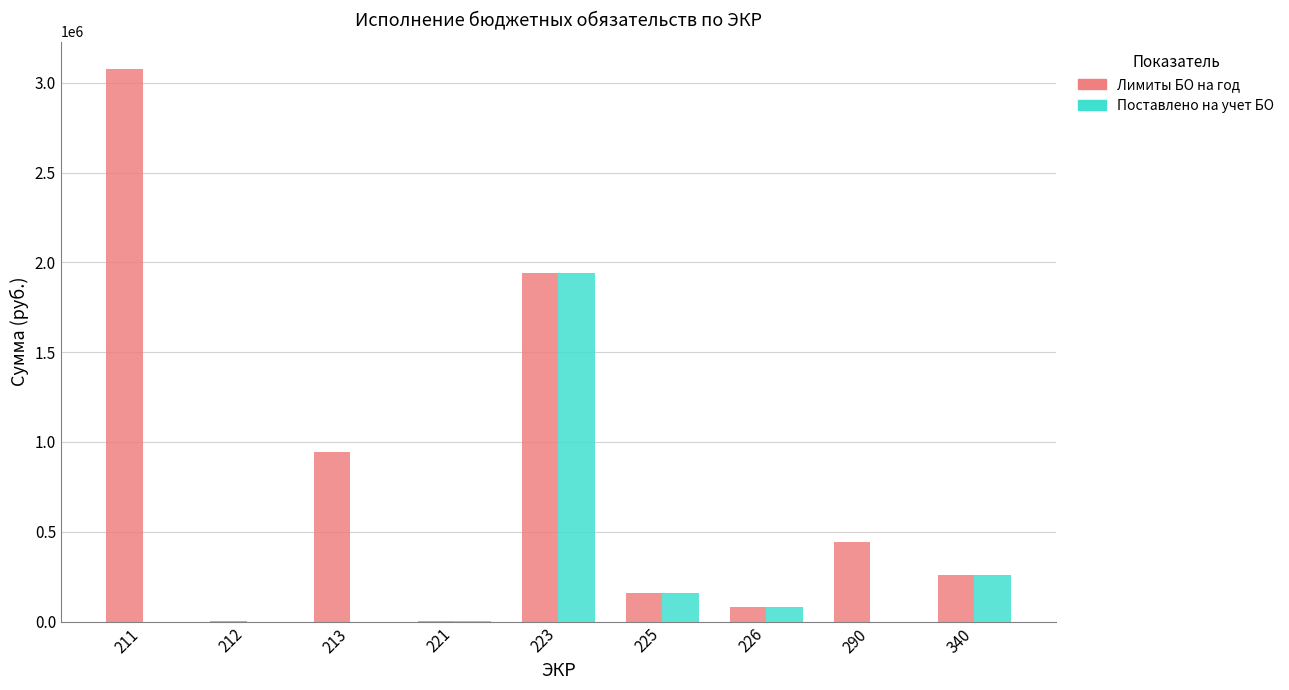

Which series has the largest range (max minus min)?

Лимиты БО на год